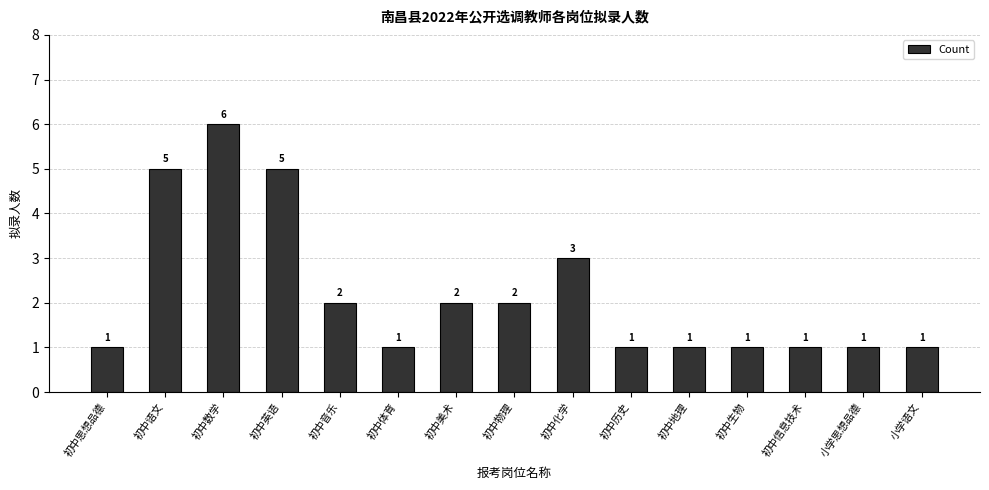

Reading right to left, extract all data points from this chart.

小学语文=1	小学思想品德=1	初中信息技术=1	初中生物=1	初中地理=1	初中历史=1	初中化学=3	初中物理=2	初中美术=2	初中体育=1	初中音乐=2	初中英语=5	初中数学=6	初中语文=5	初中思想品德=1